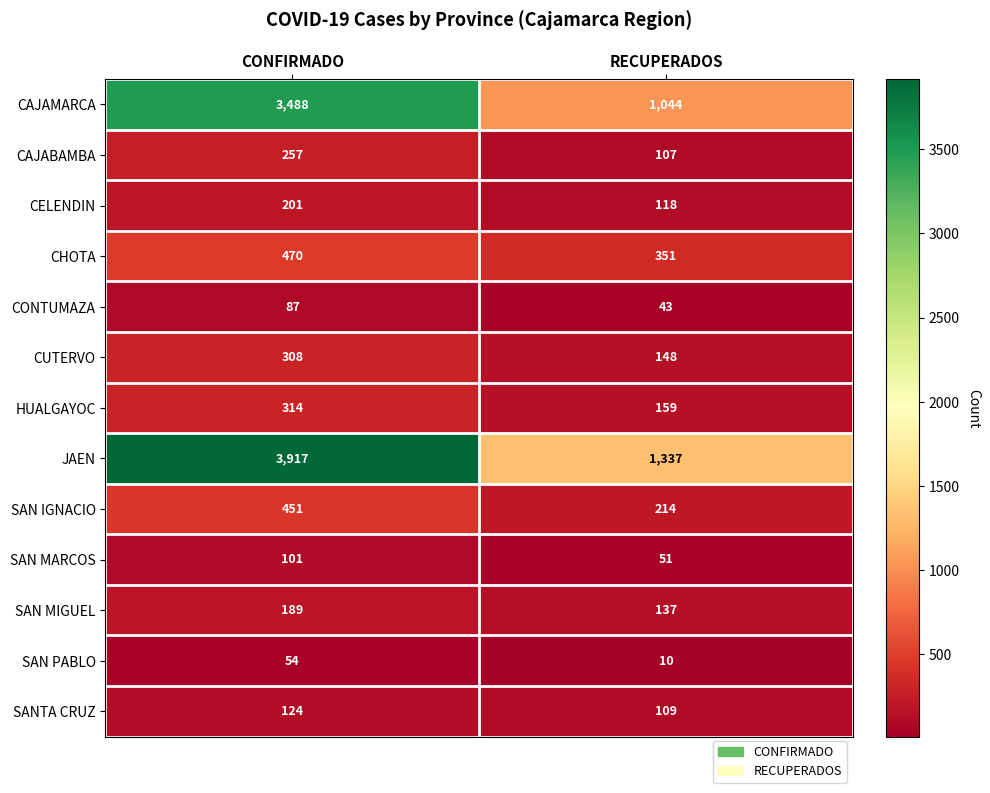

Which series has the largest range (max minus min)?

JAEN